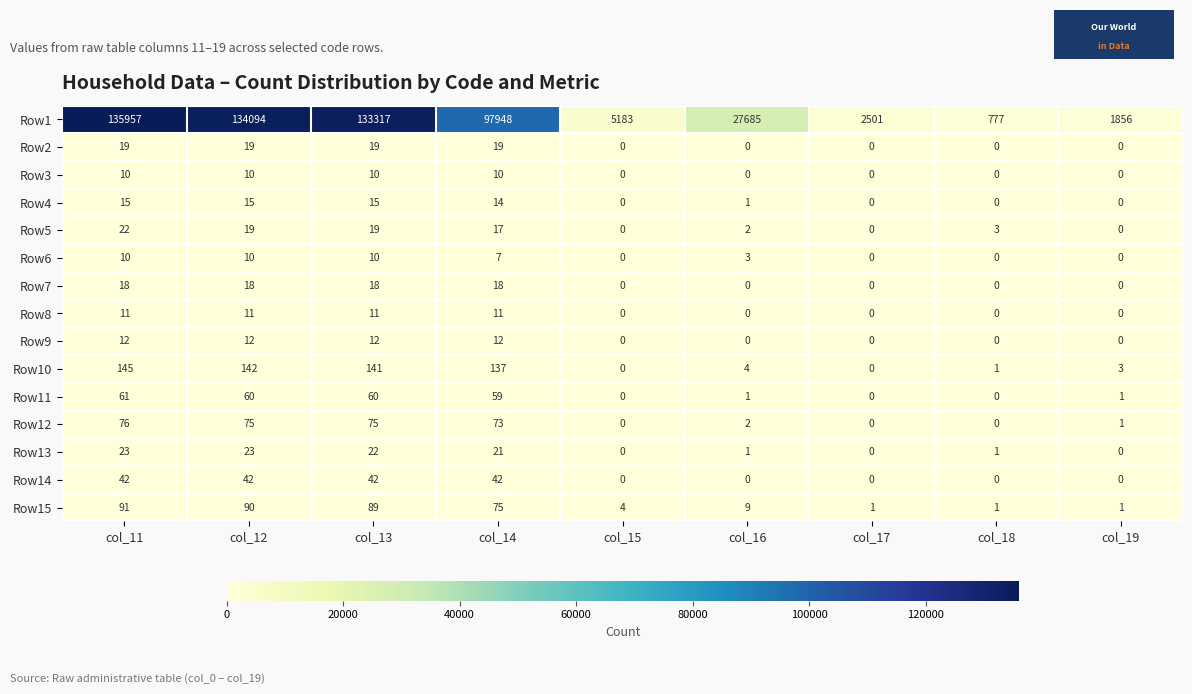

At which label does Row10 first exceed 4?

col_11